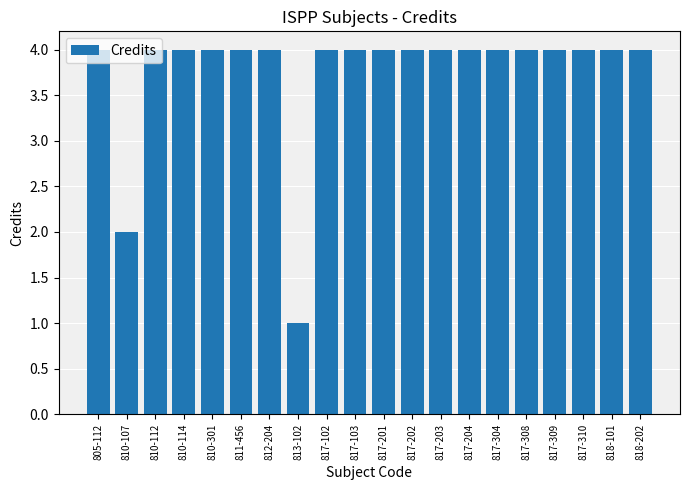

What is the label of the 14th bar from the left?

817-204